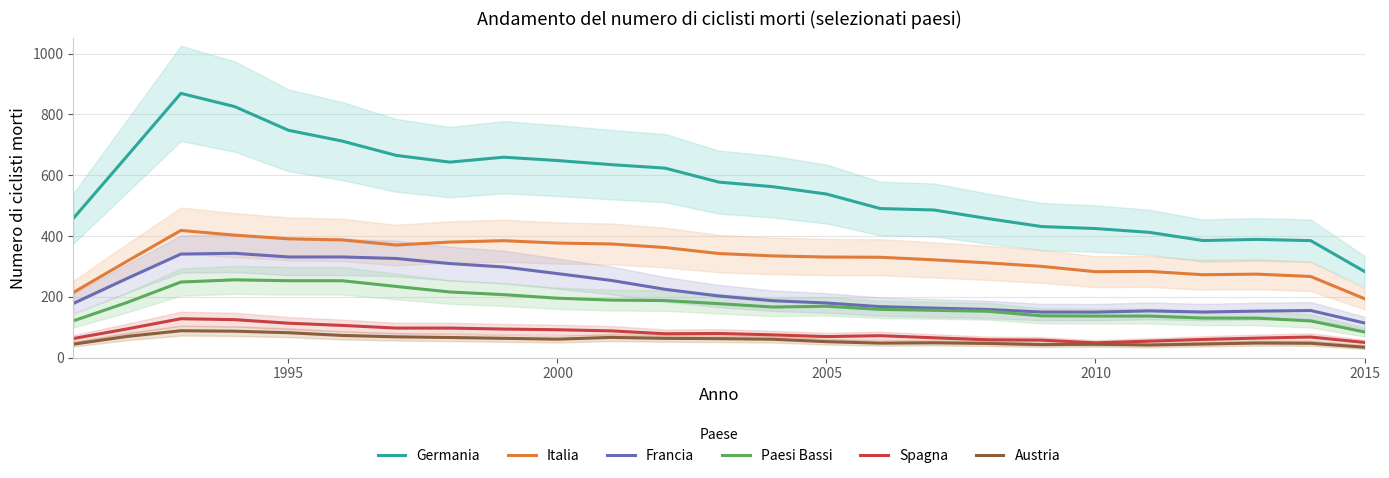

What is the minimum value for Austria?

34.0